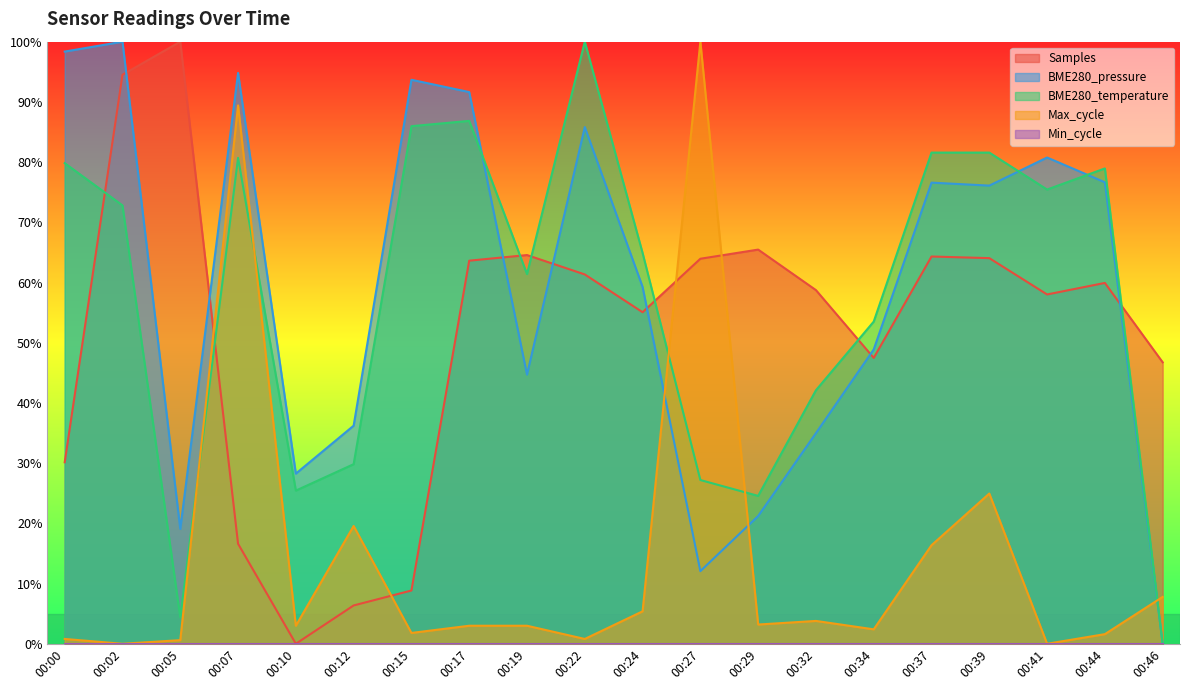

At which category does the chart reach its minimum across all series?

00:10